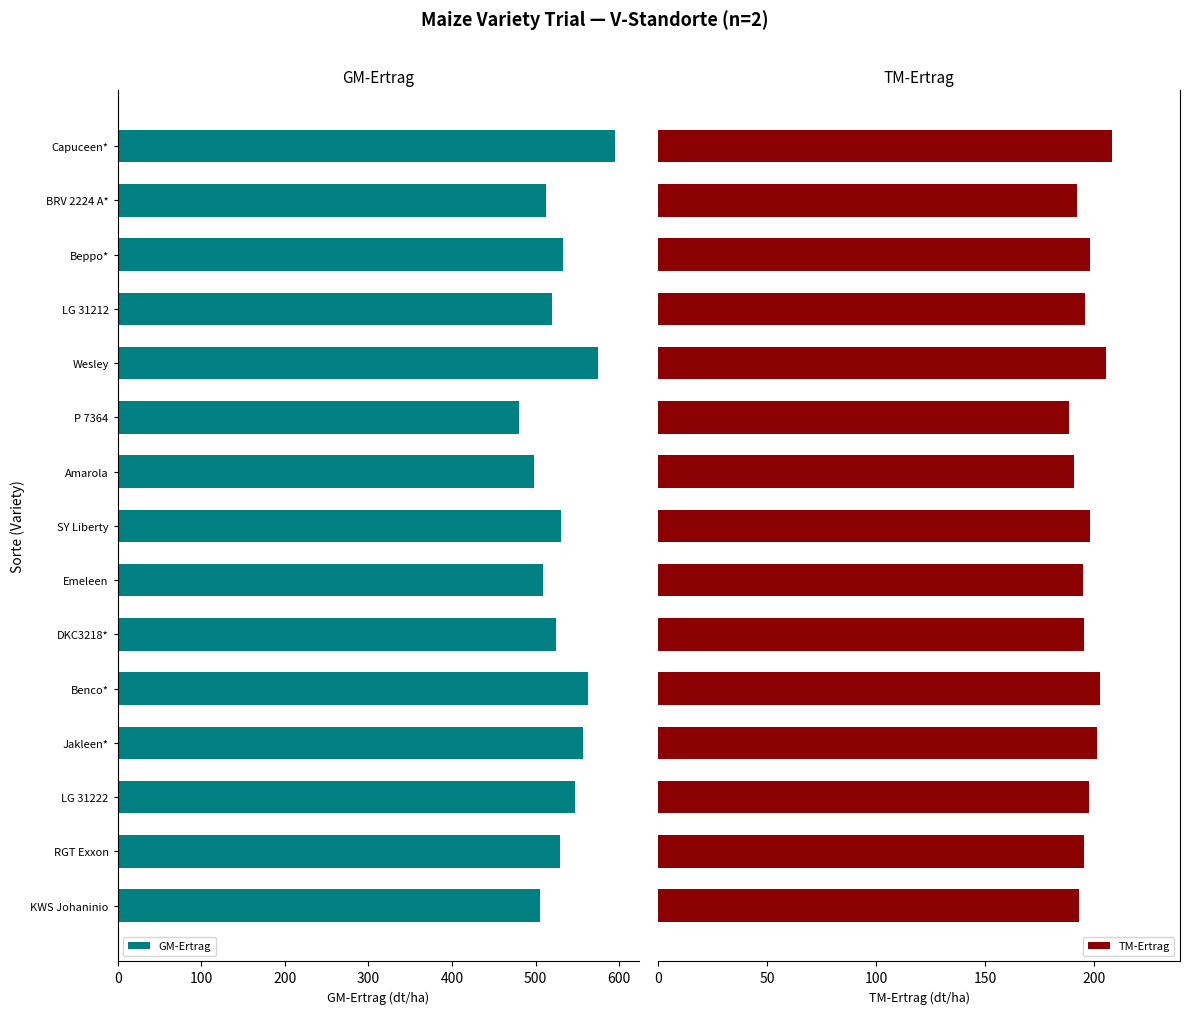

What is the difference between the maximum and minimum values in the TM-Ertrag series?

19.7